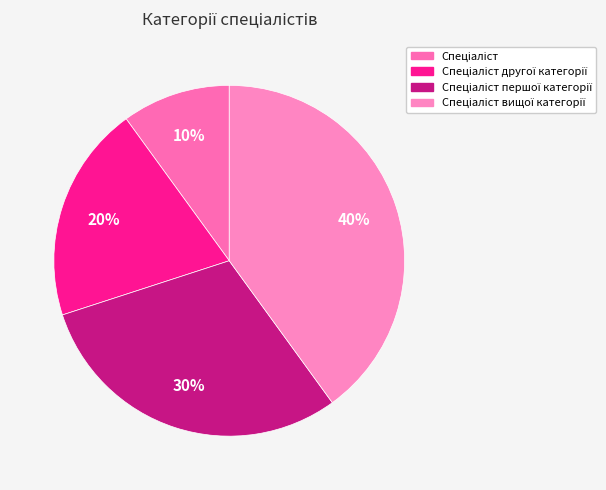

What is the total percentage of Спеціаліст and Спеціаліст другої категорії?

30.0%